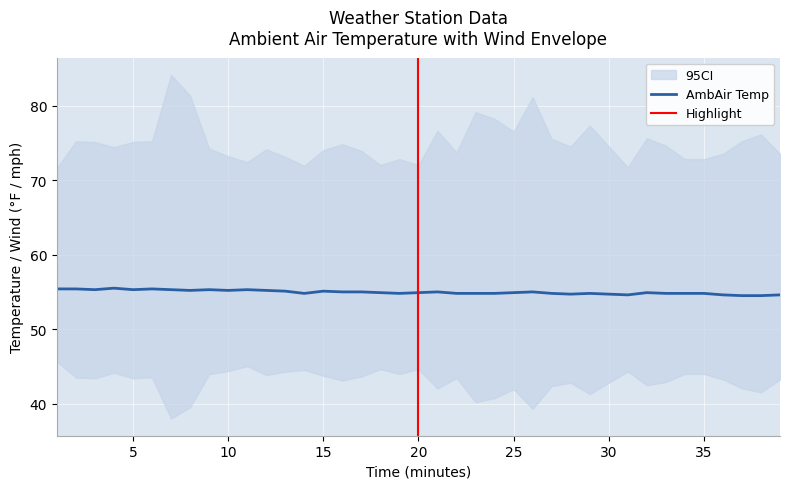

What is the highest value of the AmbAir Temp series?

55.5